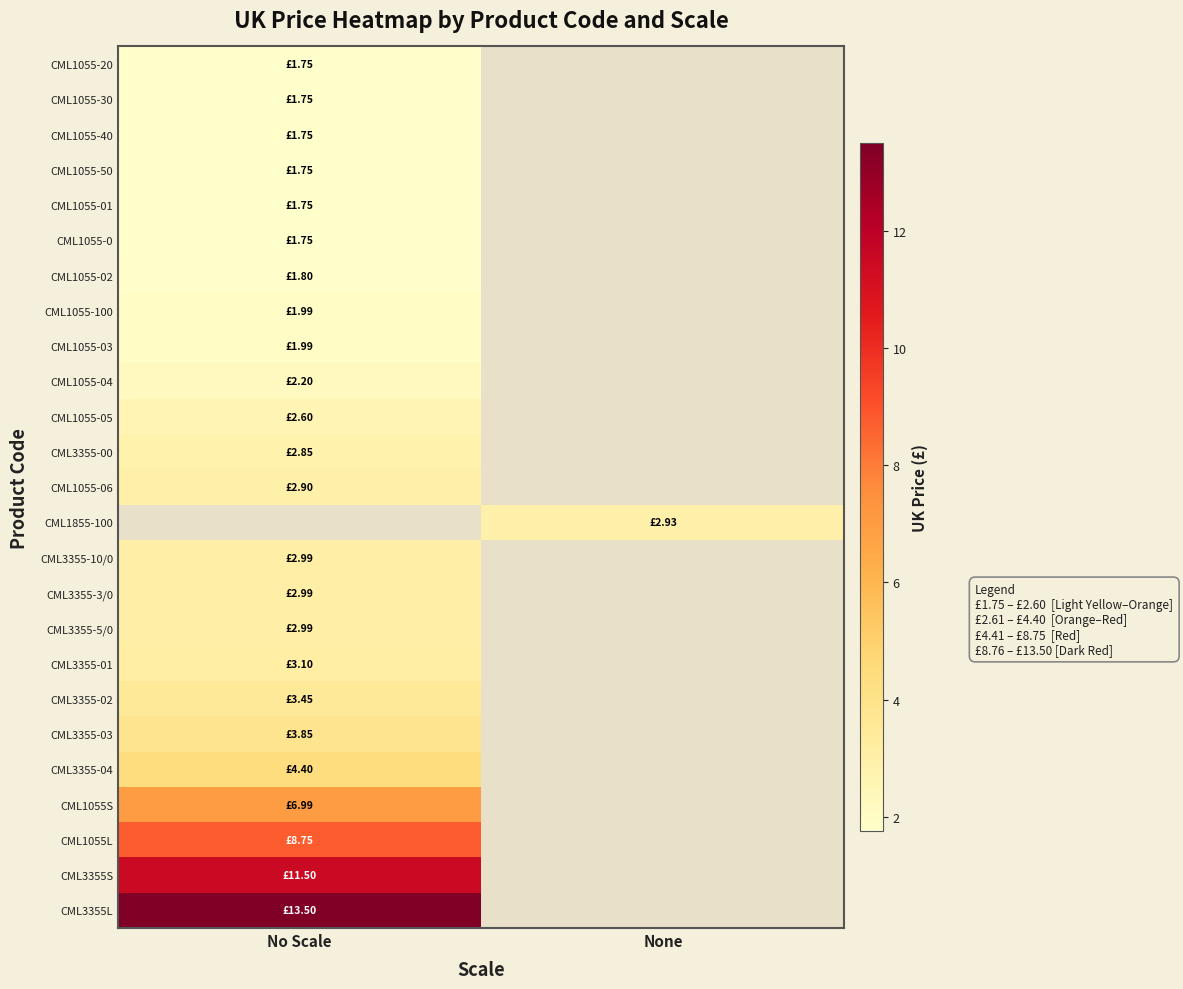

Is the value of CML1055-40 at None greater than the value of CML1055-01 at No Scale?

No